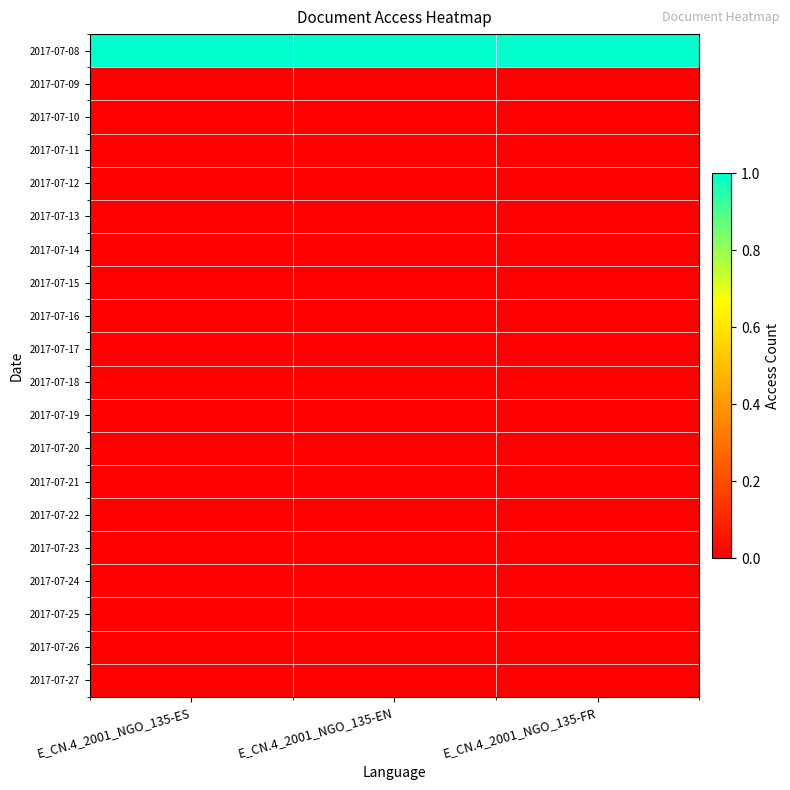

Reading right to left, extract all data points from this chart.

2017-07-08: E_CN.4_2001_NGO_135-FR=1	E_CN.4_2001_NGO_135-EN=1	E_CN.4_2001_NGO_135-ES=1
2017-07-09: E_CN.4_2001_NGO_135-FR=0	E_CN.4_2001_NGO_135-EN=0	E_CN.4_2001_NGO_135-ES=0
2017-07-10: E_CN.4_2001_NGO_135-FR=0	E_CN.4_2001_NGO_135-EN=0	E_CN.4_2001_NGO_135-ES=0
2017-07-11: E_CN.4_2001_NGO_135-FR=0	E_CN.4_2001_NGO_135-EN=0	E_CN.4_2001_NGO_135-ES=0
2017-07-12: E_CN.4_2001_NGO_135-FR=0	E_CN.4_2001_NGO_135-EN=0	E_CN.4_2001_NGO_135-ES=0
2017-07-13: E_CN.4_2001_NGO_135-FR=0	E_CN.4_2001_NGO_135-EN=0	E_CN.4_2001_NGO_135-ES=0
2017-07-14: E_CN.4_2001_NGO_135-FR=0	E_CN.4_2001_NGO_135-EN=0	E_CN.4_2001_NGO_135-ES=0
2017-07-15: E_CN.4_2001_NGO_135-FR=0	E_CN.4_2001_NGO_135-EN=0	E_CN.4_2001_NGO_135-ES=0
2017-07-16: E_CN.4_2001_NGO_135-FR=0	E_CN.4_2001_NGO_135-EN=0	E_CN.4_2001_NGO_135-ES=0
2017-07-17: E_CN.4_2001_NGO_135-FR=0	E_CN.4_2001_NGO_135-EN=0	E_CN.4_2001_NGO_135-ES=0
2017-07-18: E_CN.4_2001_NGO_135-FR=0	E_CN.4_2001_NGO_135-EN=0	E_CN.4_2001_NGO_135-ES=0
2017-07-19: E_CN.4_2001_NGO_135-FR=0	E_CN.4_2001_NGO_135-EN=0	E_CN.4_2001_NGO_135-ES=0
2017-07-20: E_CN.4_2001_NGO_135-FR=0	E_CN.4_2001_NGO_135-EN=0	E_CN.4_2001_NGO_135-ES=0
2017-07-21: E_CN.4_2001_NGO_135-FR=0	E_CN.4_2001_NGO_135-EN=0	E_CN.4_2001_NGO_135-ES=0
2017-07-22: E_CN.4_2001_NGO_135-FR=0	E_CN.4_2001_NGO_135-EN=0	E_CN.4_2001_NGO_135-ES=0
2017-07-23: E_CN.4_2001_NGO_135-FR=0	E_CN.4_2001_NGO_135-EN=0	E_CN.4_2001_NGO_135-ES=0
2017-07-24: E_CN.4_2001_NGO_135-FR=0	E_CN.4_2001_NGO_135-EN=0	E_CN.4_2001_NGO_135-ES=0
2017-07-25: E_CN.4_2001_NGO_135-FR=0	E_CN.4_2001_NGO_135-EN=0	E_CN.4_2001_NGO_135-ES=0
2017-07-26: E_CN.4_2001_NGO_135-FR=0	E_CN.4_2001_NGO_135-EN=0	E_CN.4_2001_NGO_135-ES=0
2017-07-27: E_CN.4_2001_NGO_135-FR=0	E_CN.4_2001_NGO_135-EN=0	E_CN.4_2001_NGO_135-ES=0